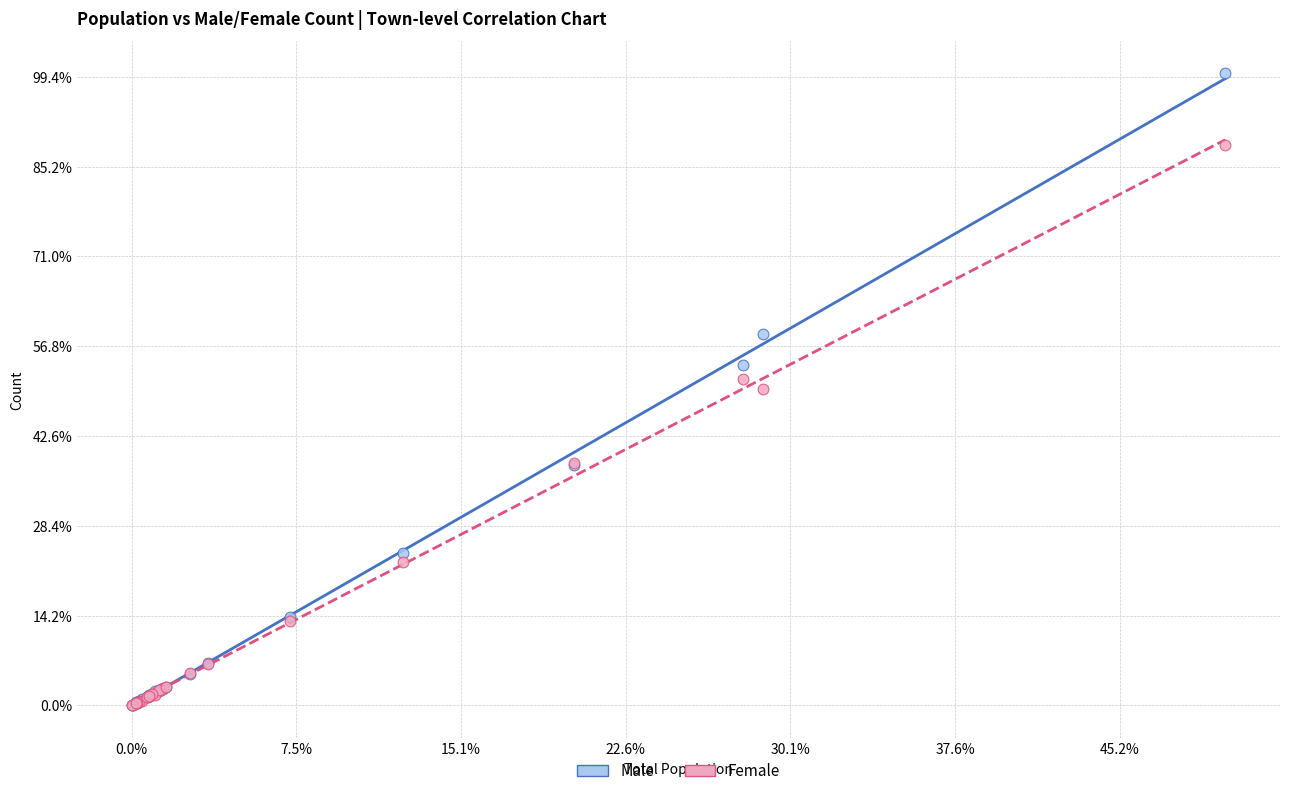

Which series has the largest Y range (max minus min)?

Male